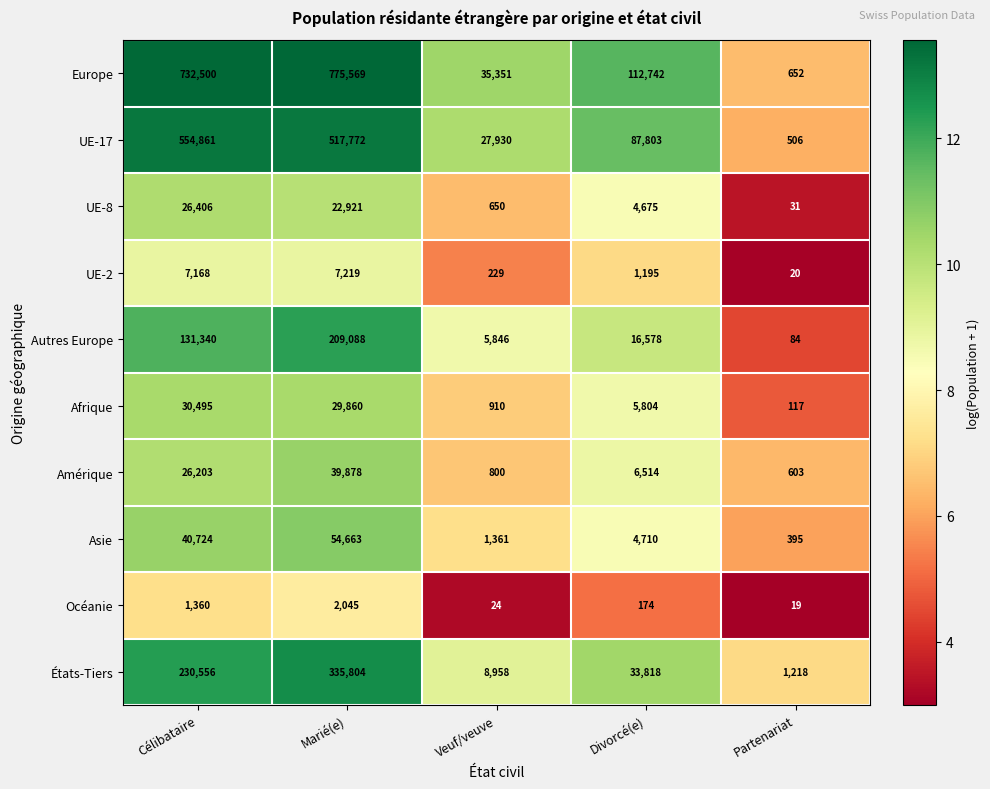

Count the number of data series in this chart.

10